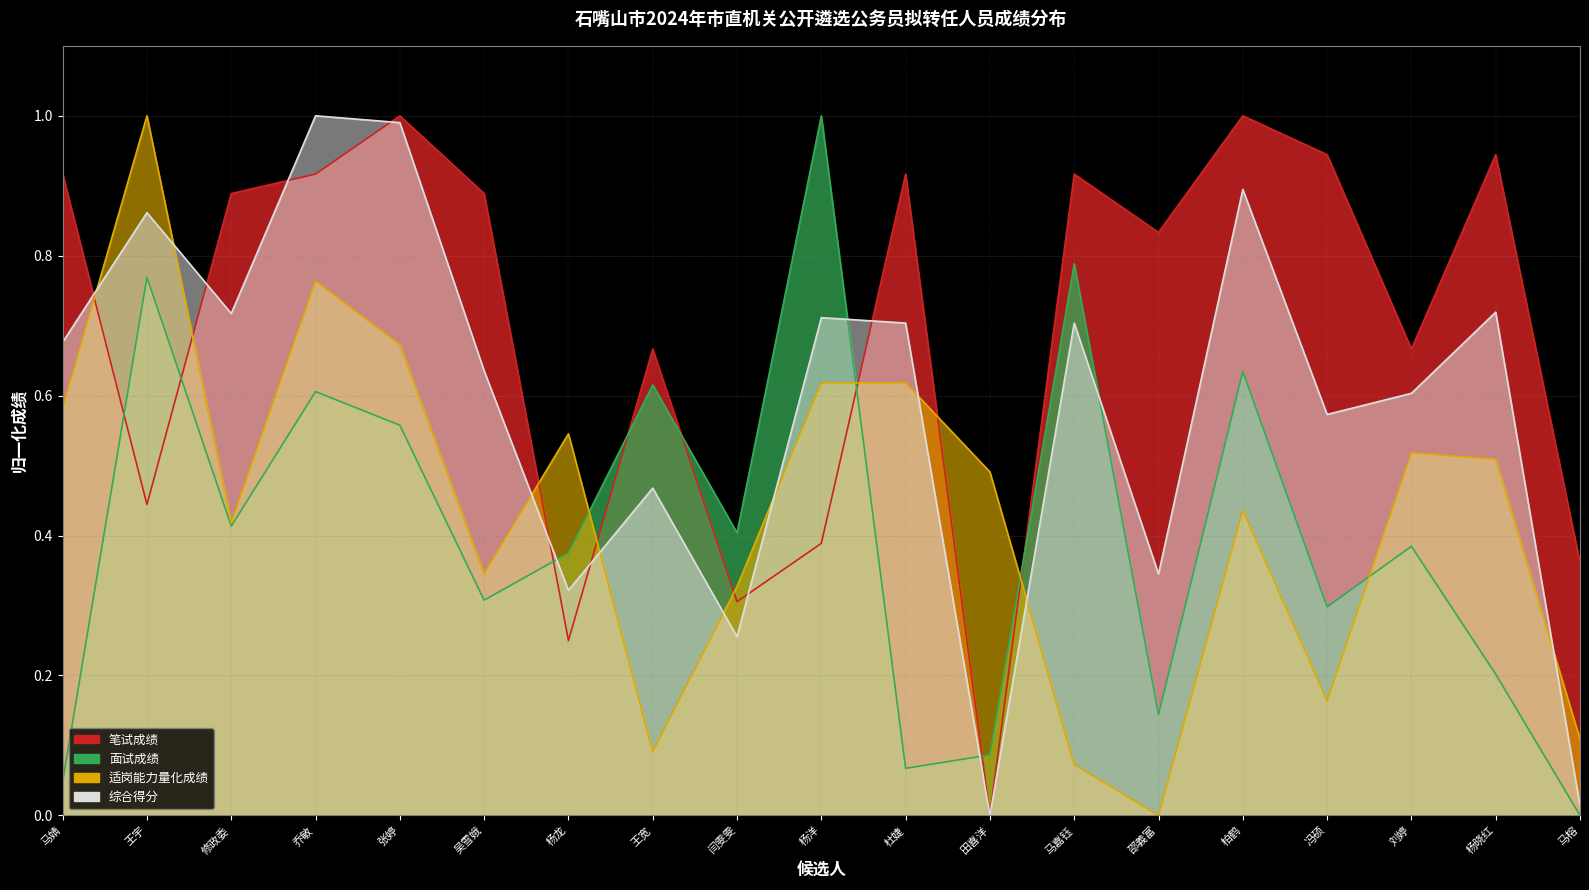

Reading left to right, what are all the values shown in this chart?

笔试成绩: 0.9	0.4	0.9	0.9	1.0	0.9	0.2	0.7	0.3	0.4	0.9	0.0	0.9	0.8	1.0	0.9	0.7	0.9	0.4
面试成绩: 0.0	0.8	0.4	0.6	0.6	0.3	0.4	0.6	0.4	1.0	0.1	0.1	0.8	0.1	0.6	0.3	0.4	0.2	0.0
适岗能力量化成绩: 0.6	1.0	0.4	0.8	0.7	0.3	0.5	0.1	0.3	0.6	0.6	0.5	0.1	0.0	0.4	0.2	0.5	0.5	0.1
综合得分: 0.7	0.9	0.7	1.0	1.0	0.6	0.3	0.5	0.3	0.7	0.7	0.0	0.7	0.3	0.9	0.6	0.6	0.7	0.0